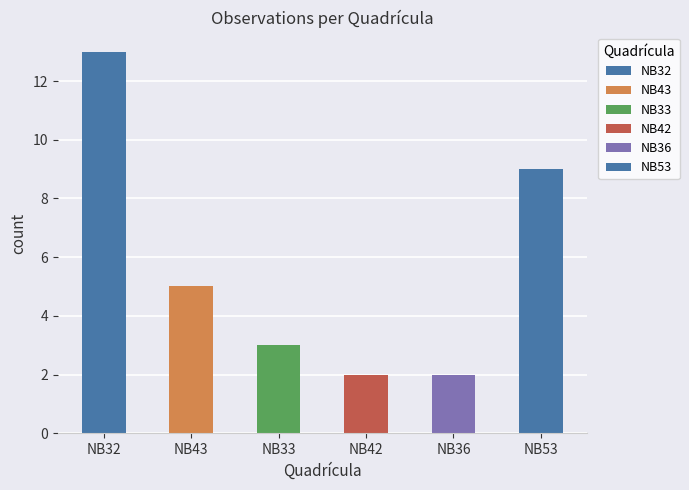

What is the average value?

6